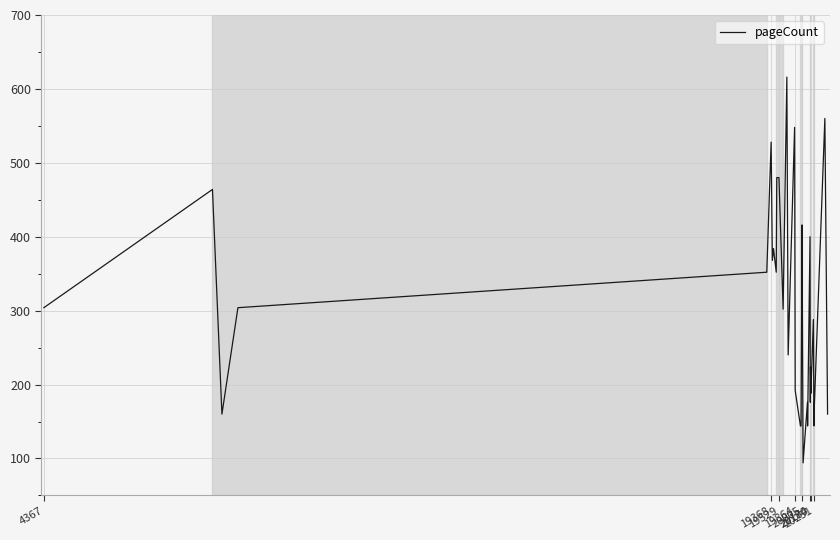

What is the maximum value shown in the chart?

616